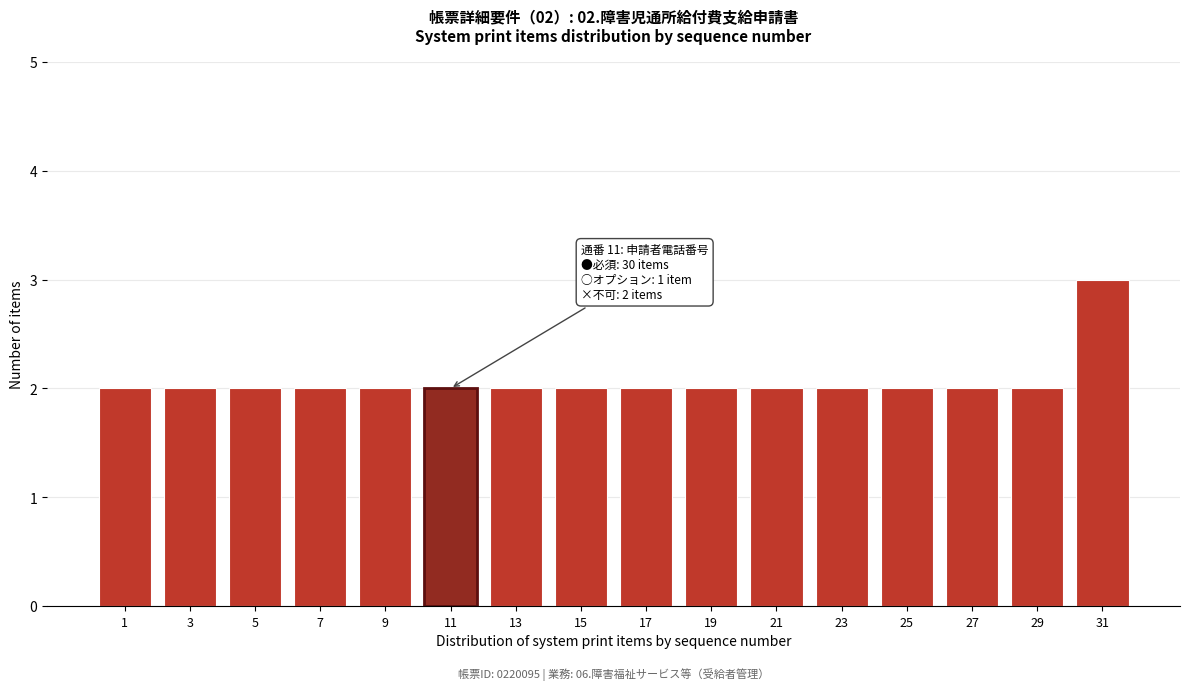

Reading left to right, extract all data points from this chart.

2	2	2	2	2	2	2	2	2	2	2	2	2	2	2	3